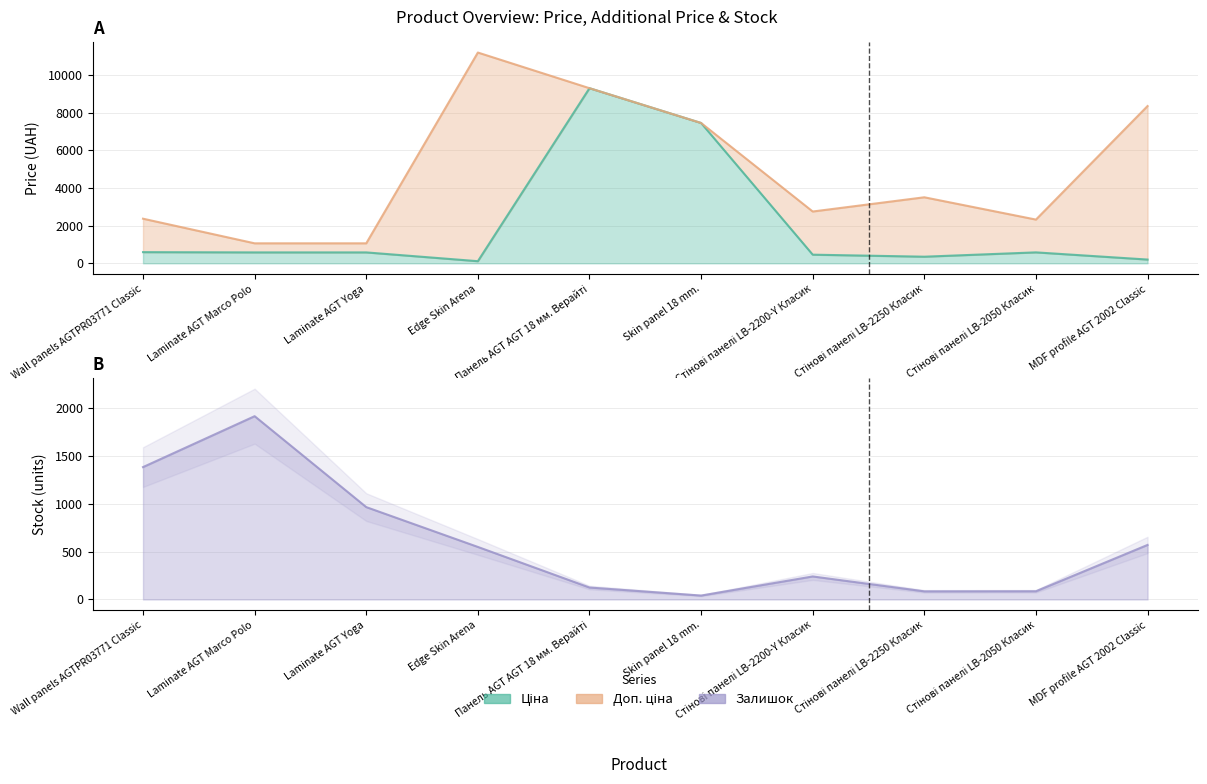

What position from the right is Laminate AGT Yoga?

8